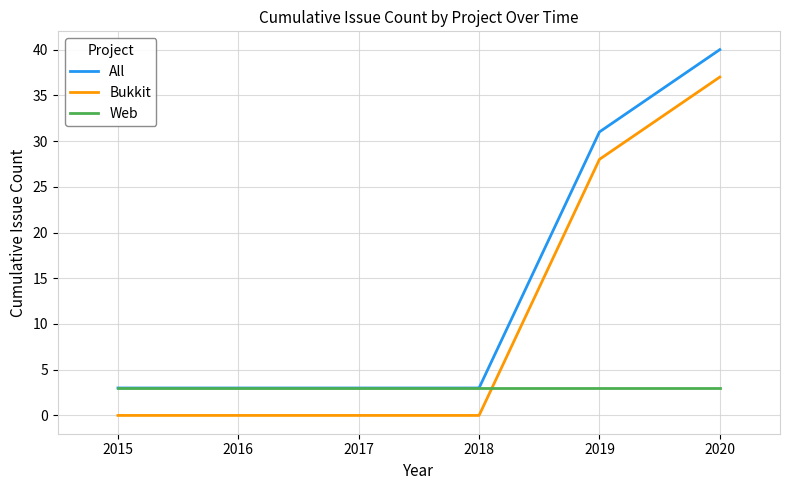

Does the chart have visible grid lines?

Yes